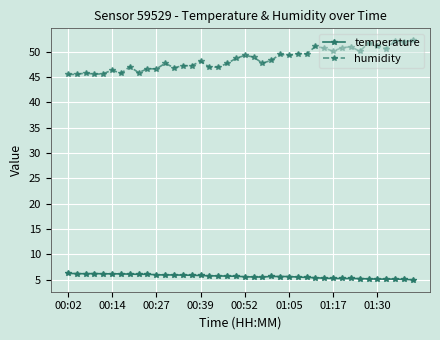

Which series has the widest spread of values?

humidity